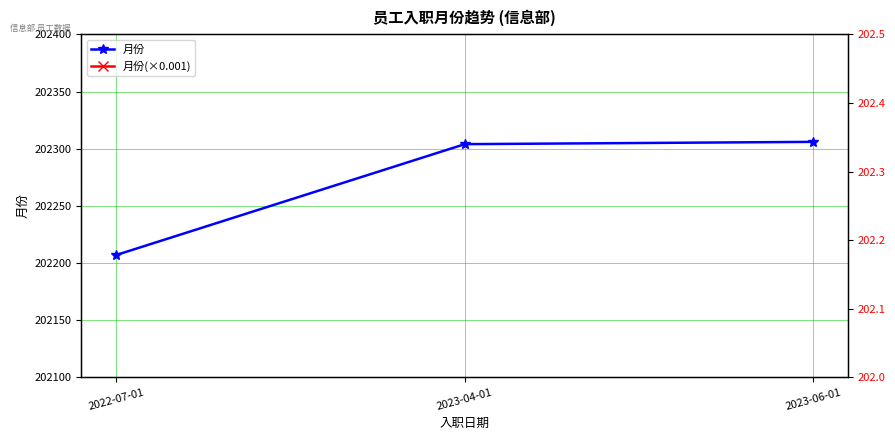

Which category has the lowest value in the 月份 series?

2022-07-01